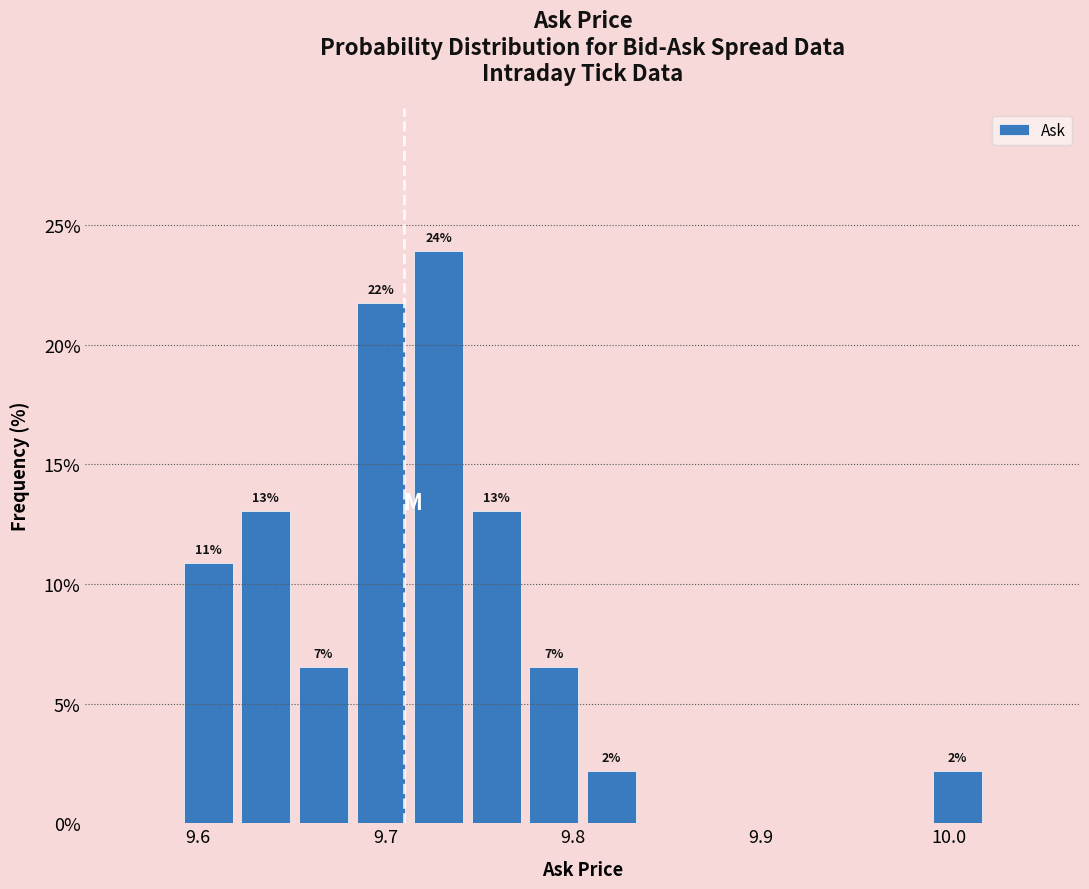

Around what value on the x-axis is the tallest bar? Give the approximate position of its centre, as read against the axis.

9.73